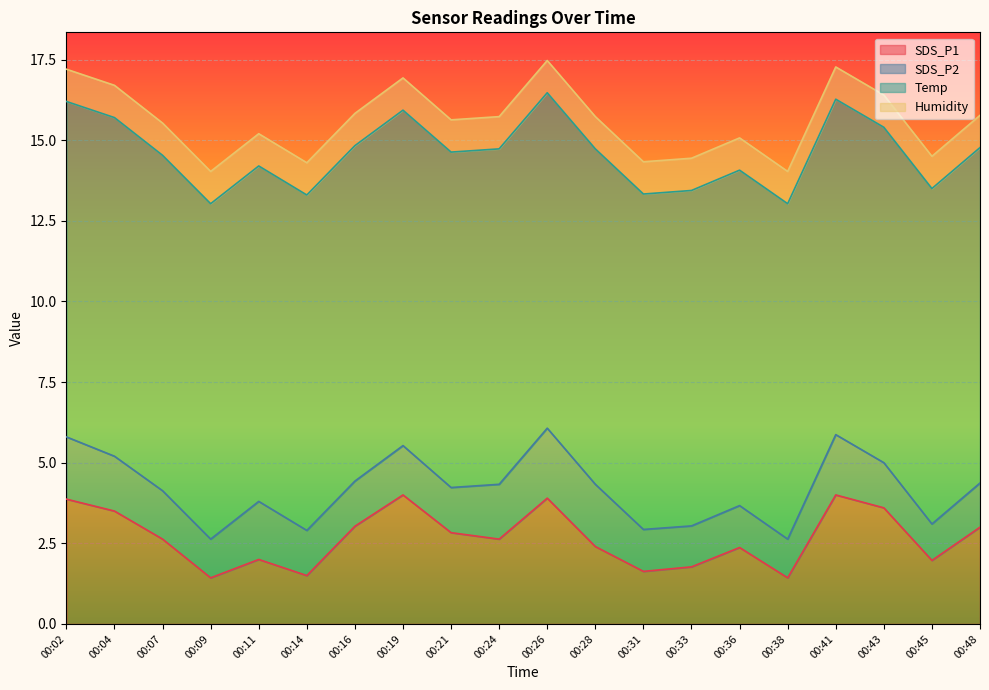

List the series in order of their peak value, lowest first.

Humidity, SDS_P2, SDS_P1, Temp